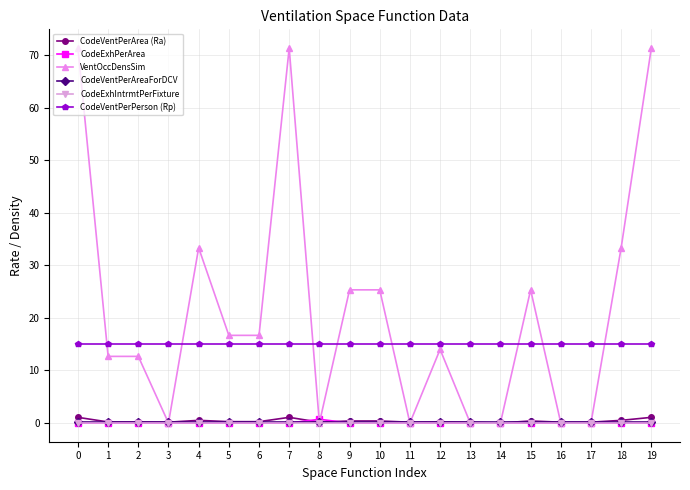

What is the greatest value displayed?

71.3